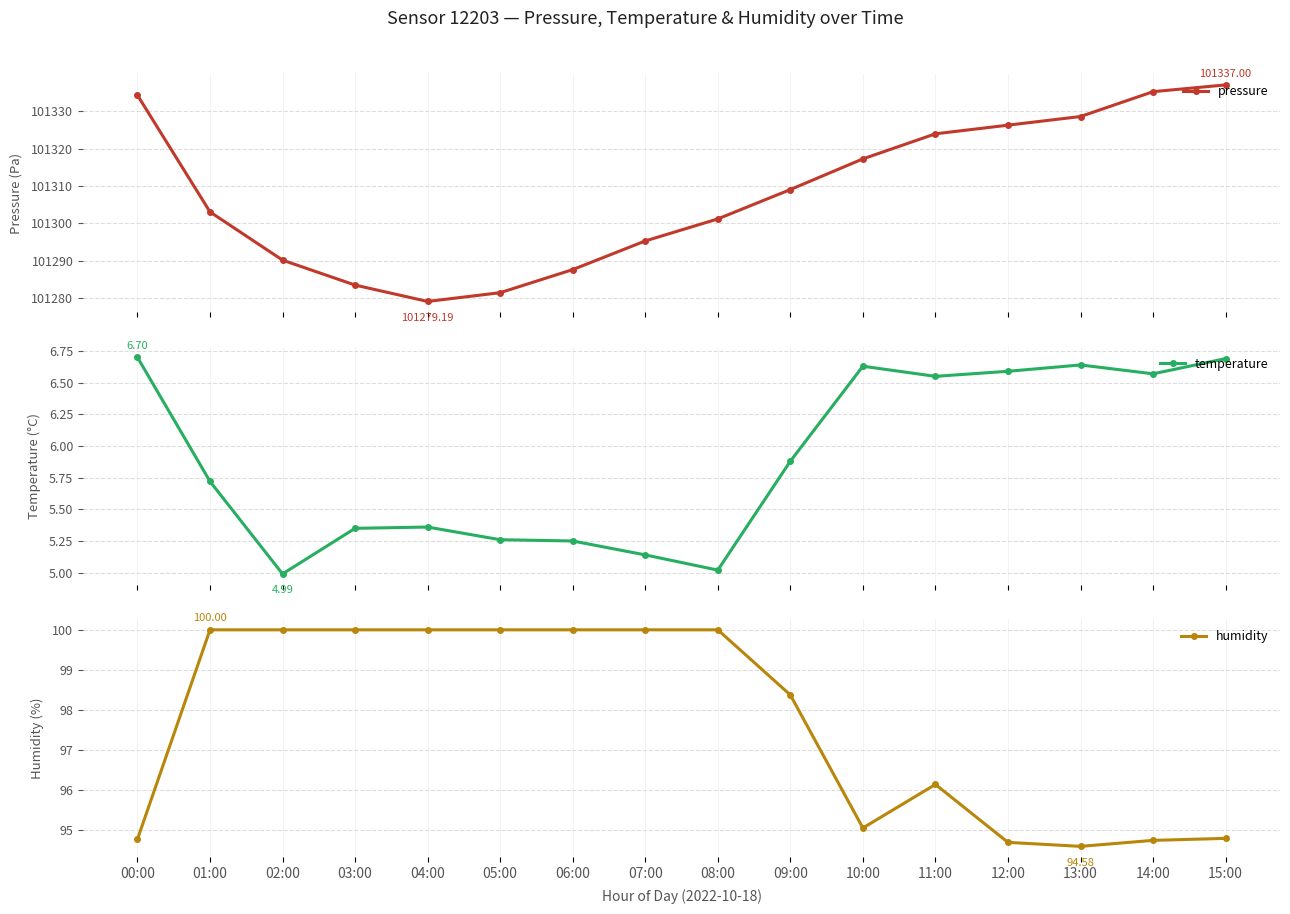

How many lines are shown in the chart?

3